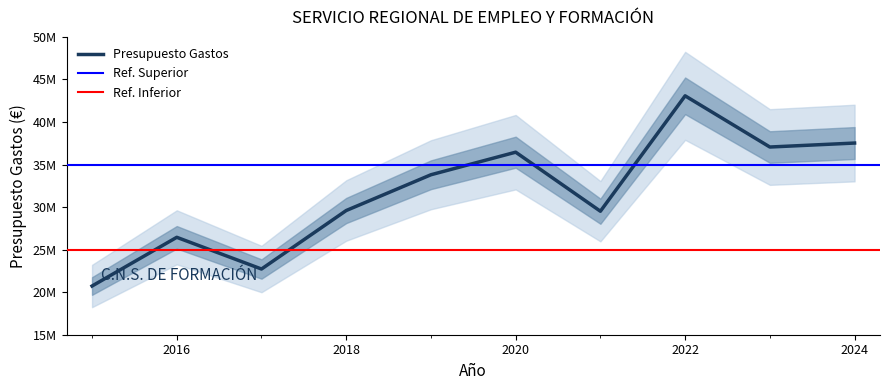

What is the greatest value displayed?

43073619